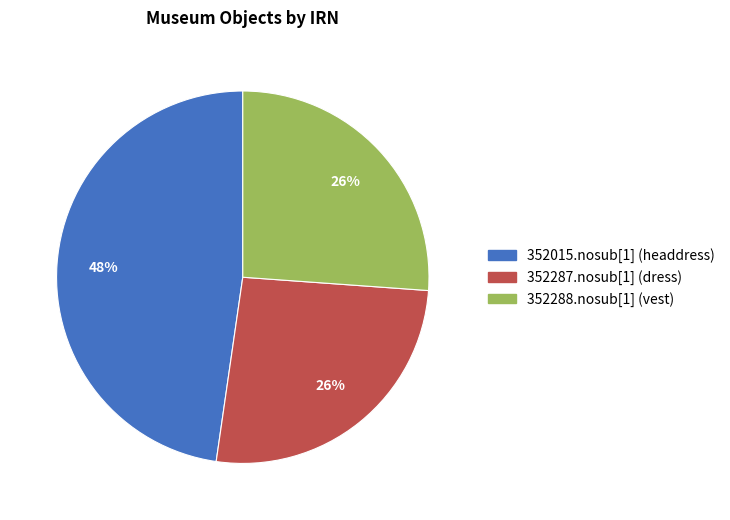

Which category has the biggest portion of the pie?

352015.nosub[1] (headdress)